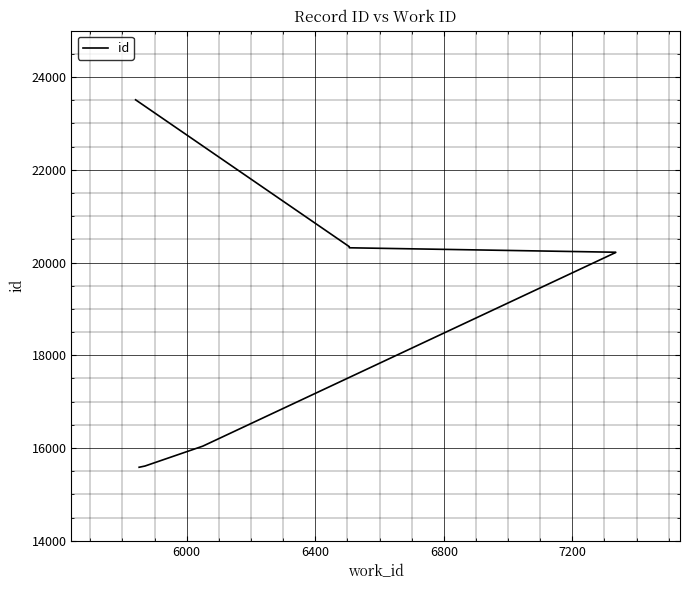

Does the chart display data point markers on the line(s)?

No